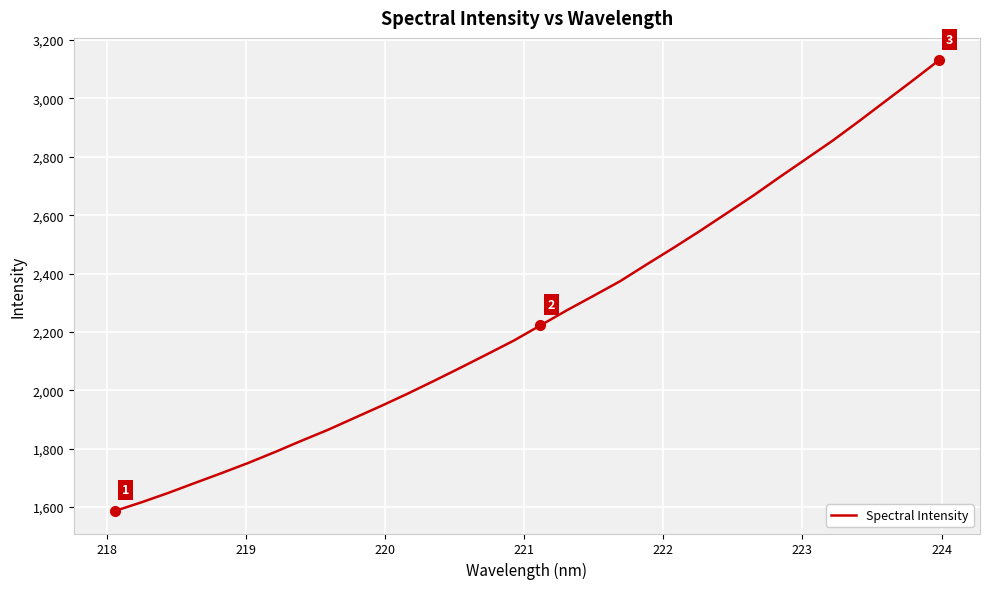

Is this an area chart (filled region under the line)?

No